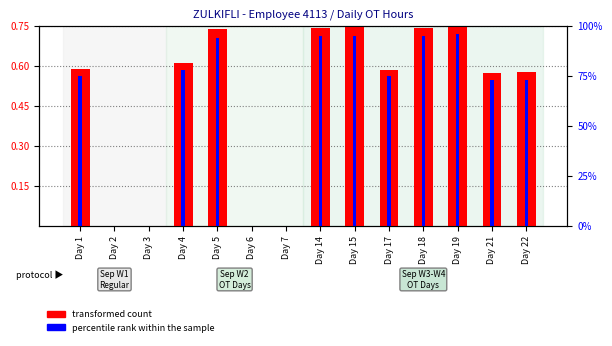

Which series has the largest total across all categories?

transformed count